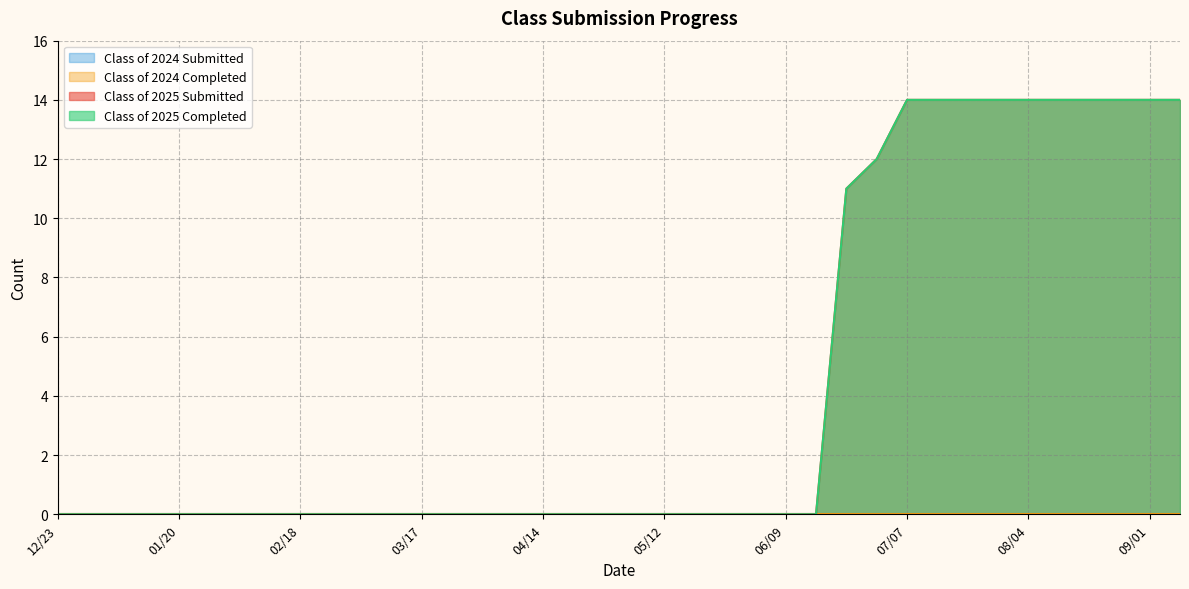

What is the total value across all series at 09/08?

28